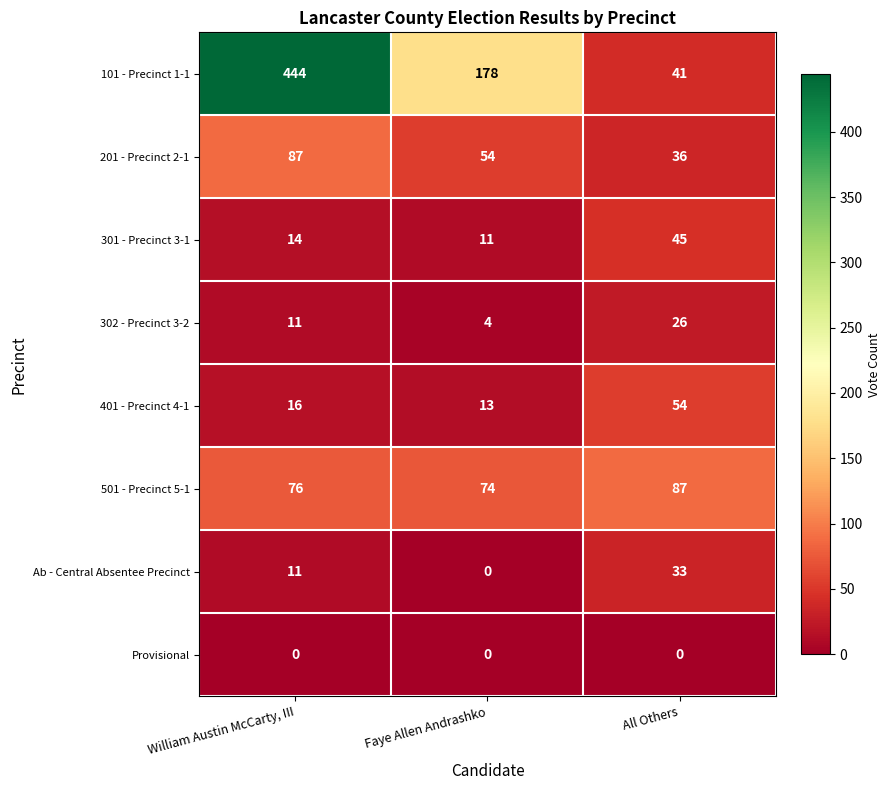

What is the highest value of the 201 - Precinct 2-1 series?

87